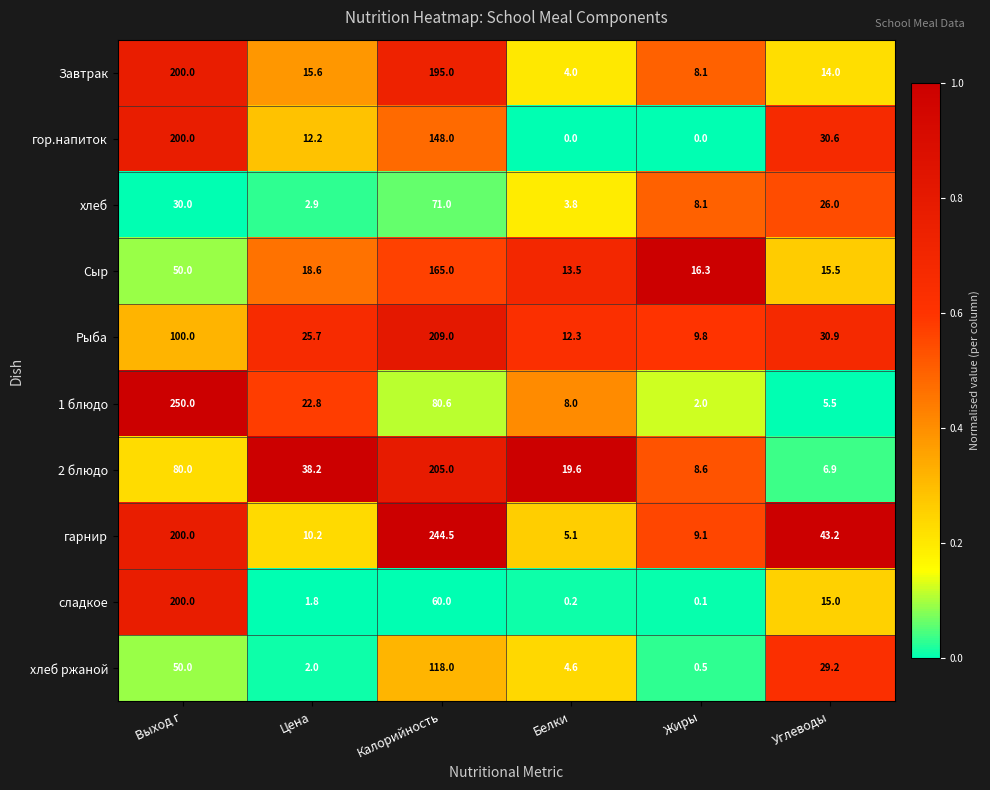

What is the difference between the second highest and minimum values in the сладкое series?

59.9